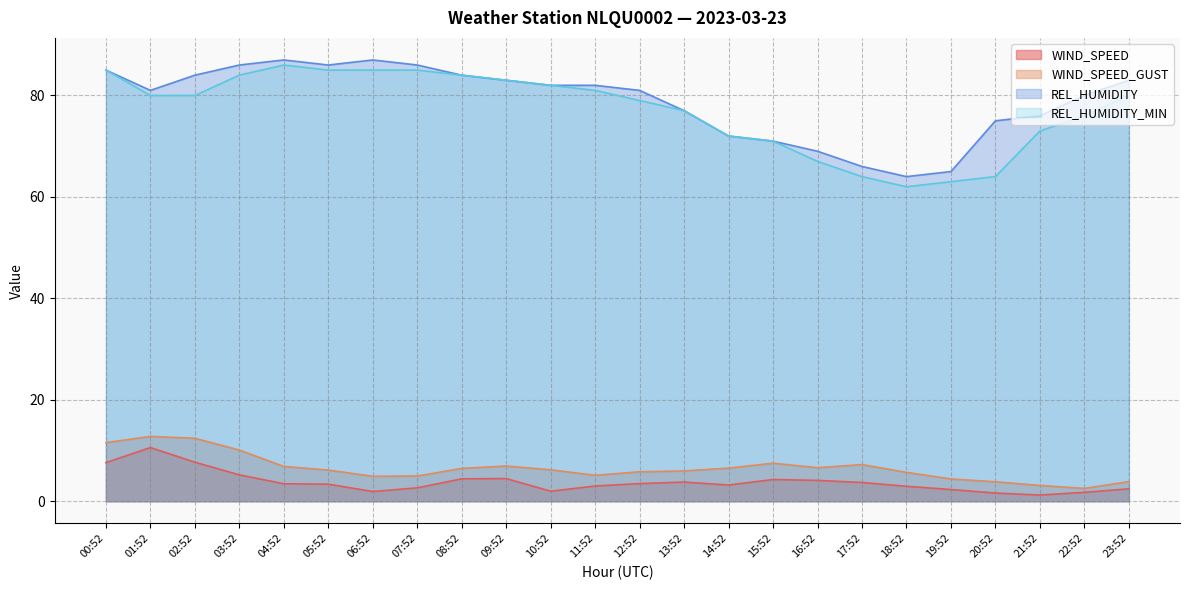

List the labels in order of WIND_SPEED_GUST value, largest first.

01:52, 02:52, 00:52, 03:52, 15:52, 17:52, 09:52, 04:52, 16:52, 14:52, 08:52, 10:52, 05:52, 13:52, 12:52, 18:52, 11:52, 07:52, 06:52, 19:52, 23:52, 20:52, 21:52, 22:52